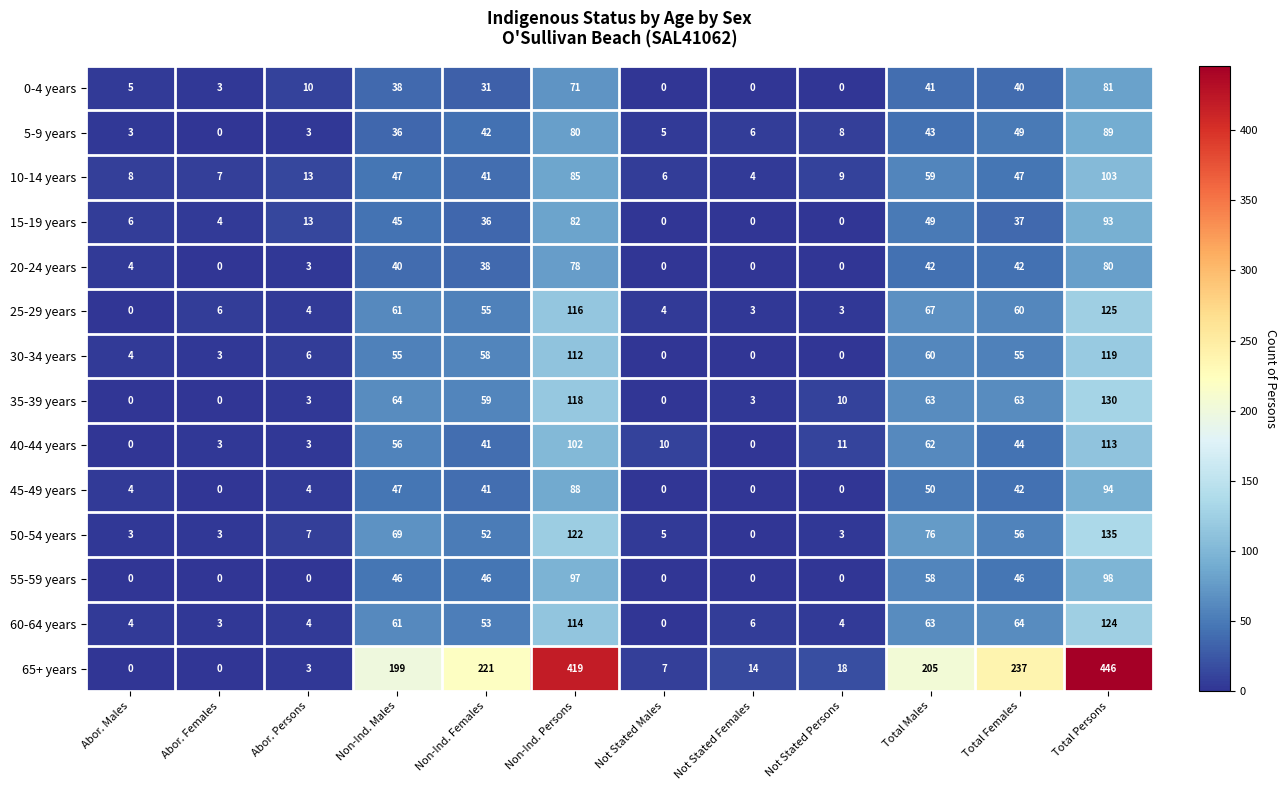

At how many categories does at least one series exceed 62?

6